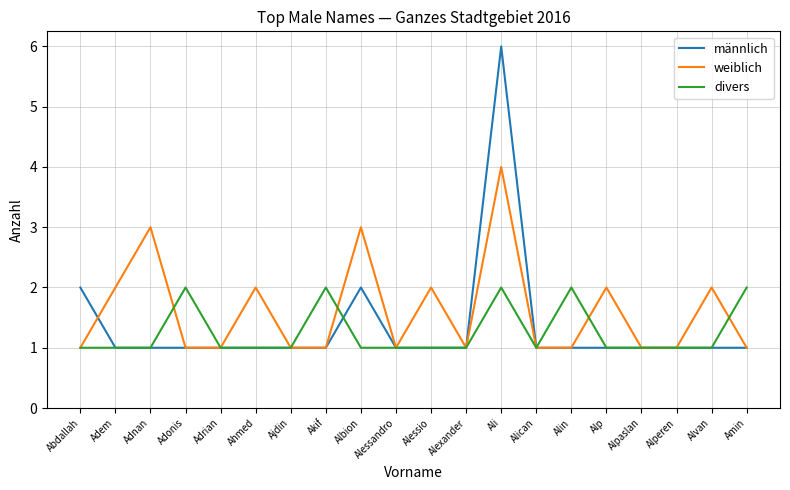

Which series has the largest total across all categories?

weiblich